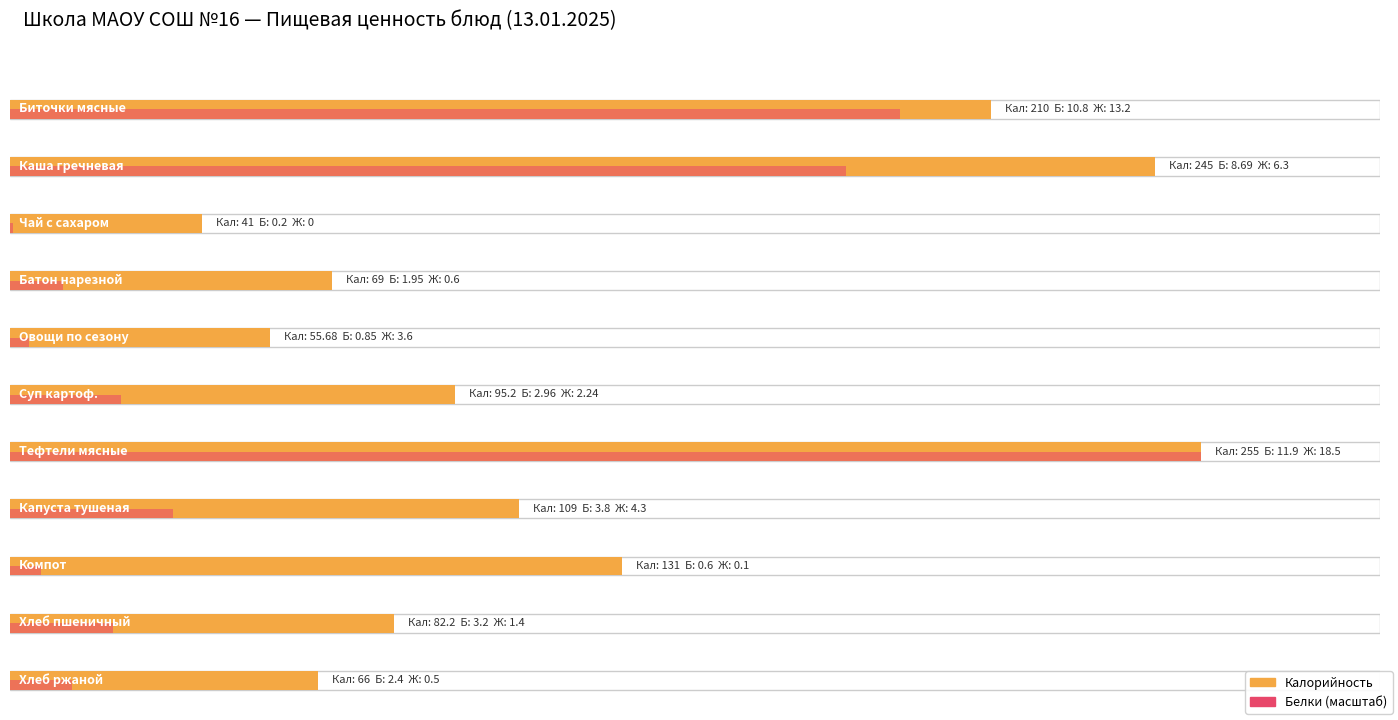

At which label does Белки first exceed 2?

Биточки мясные